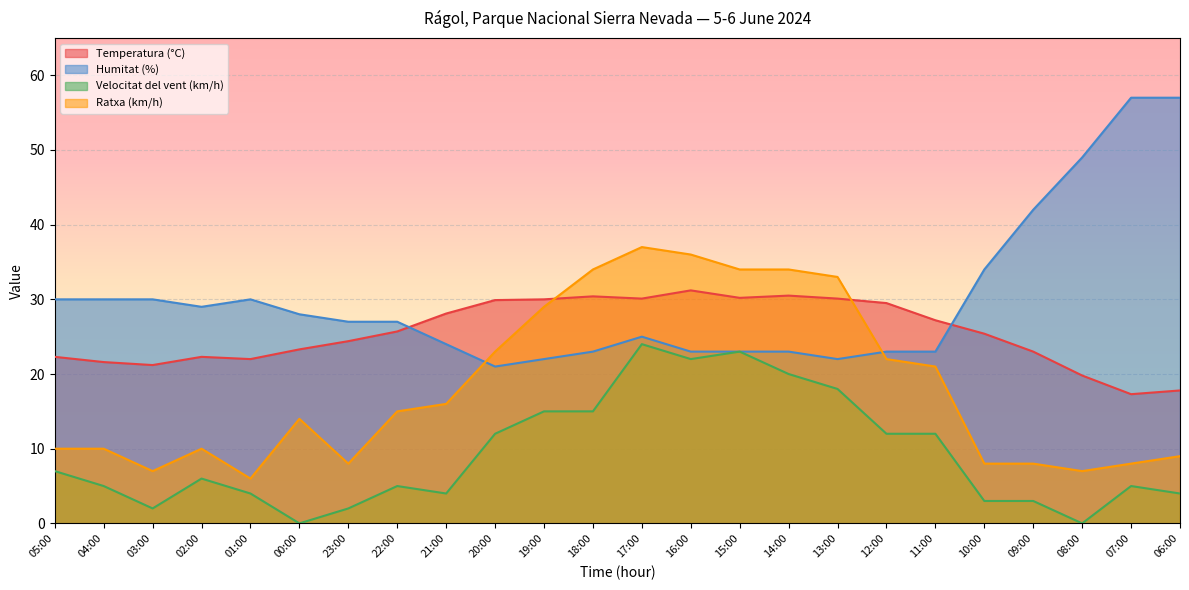

What is the average value of the Temperatura (°C) series?

25.6